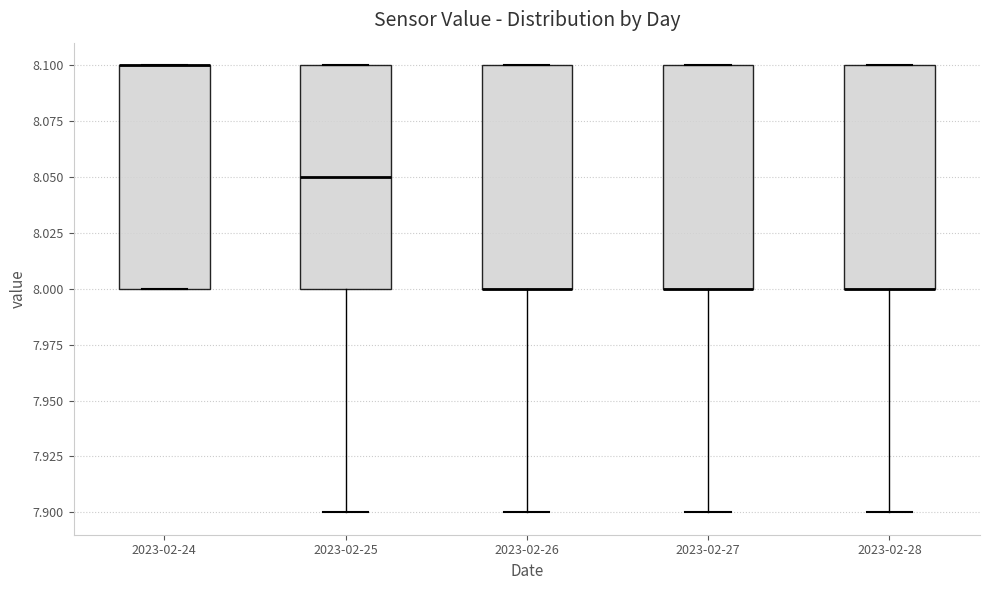

Where is the upper edge of the box for 2023-02-28 on the y-axis? The values are not printed on the chart, so give them approximately, as read against the axis.

8.10